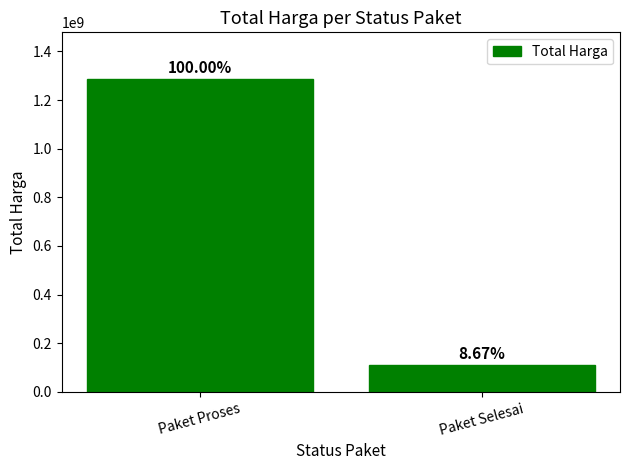

How many values are between 111467500 and 1285595000?

2